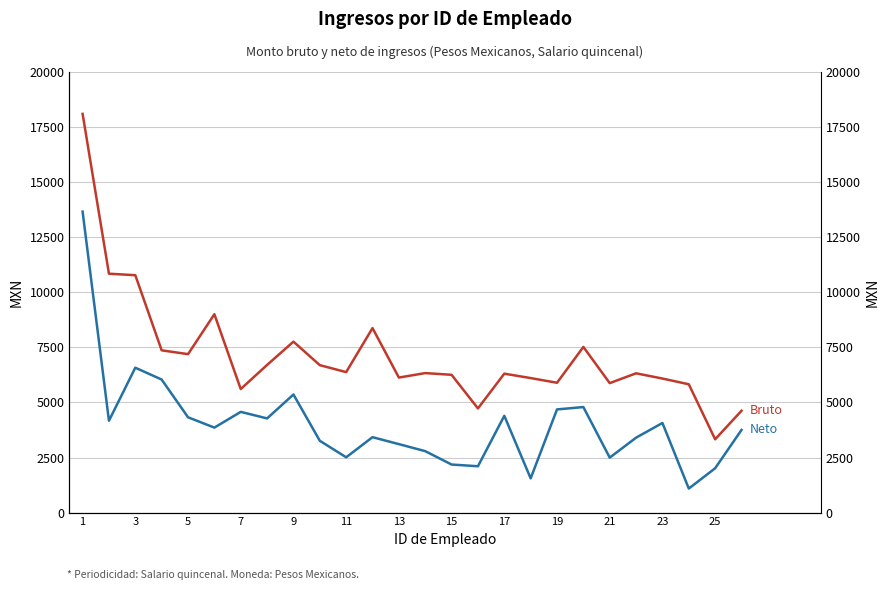

True or false: Monto bruto de los ingresos and Monto neto de los ingresos intersect in this chart.

False